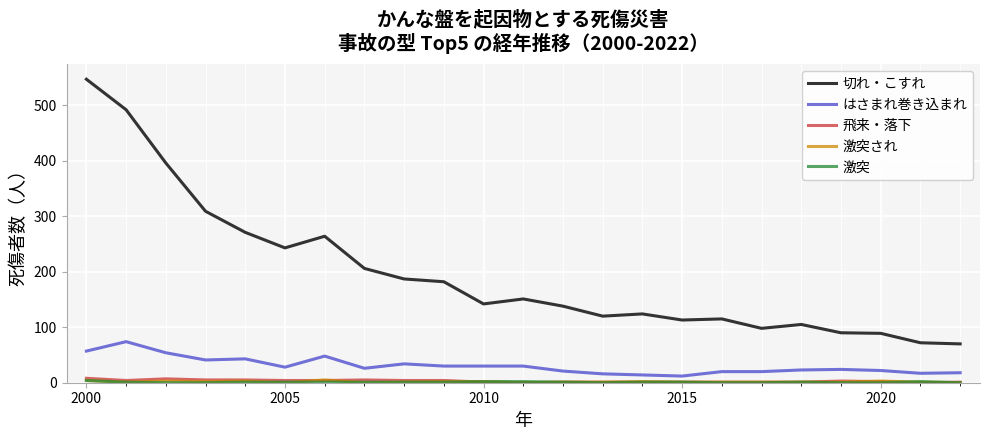

Which series has the widest spread of values?

切れ・こすれ